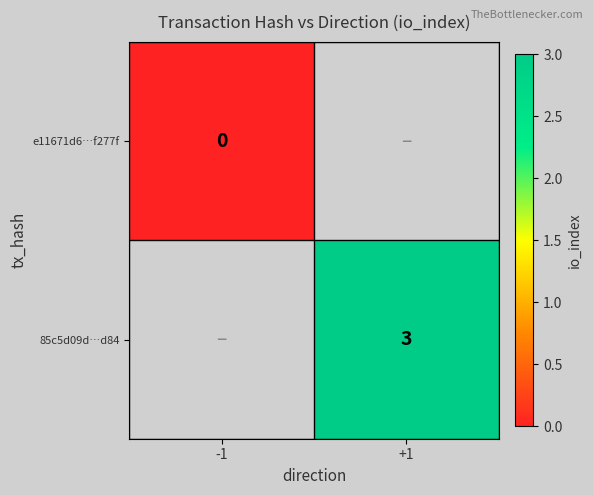

Which label corresponds to the largest value in the chart?

+1